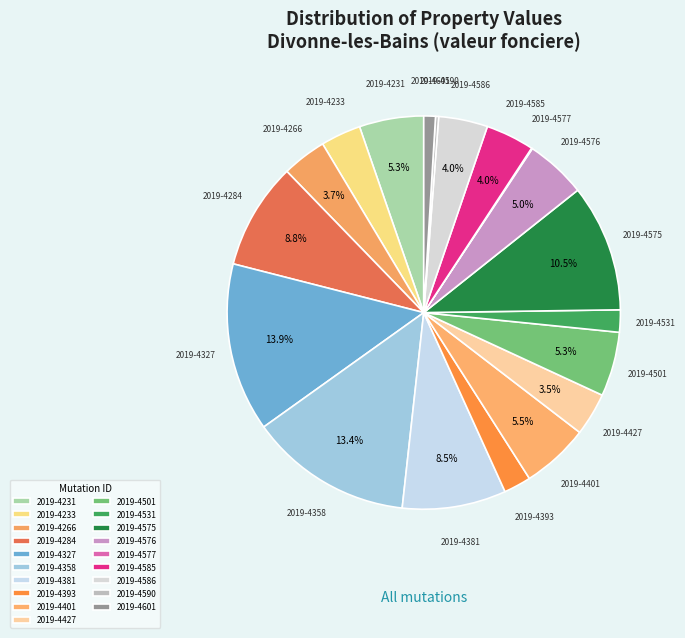

Is there a majority slice in this chart?

No